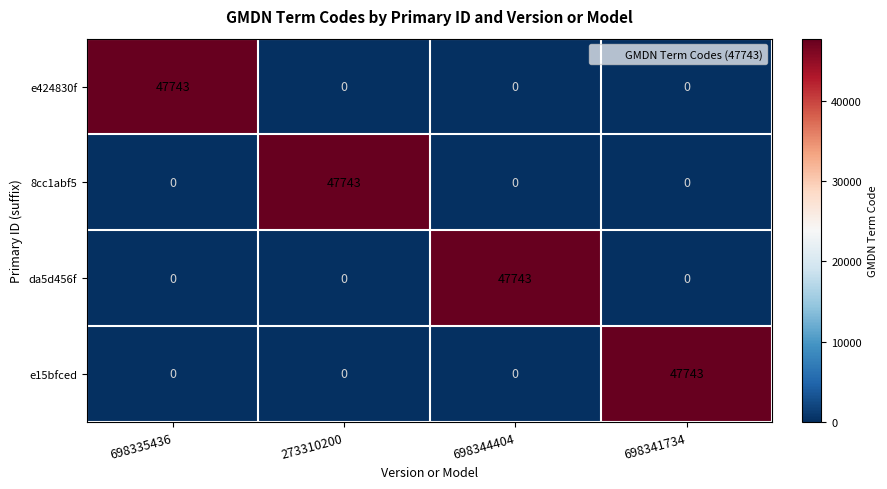

Count the 8cc1abf5 values in the range 0 to 47743.

4